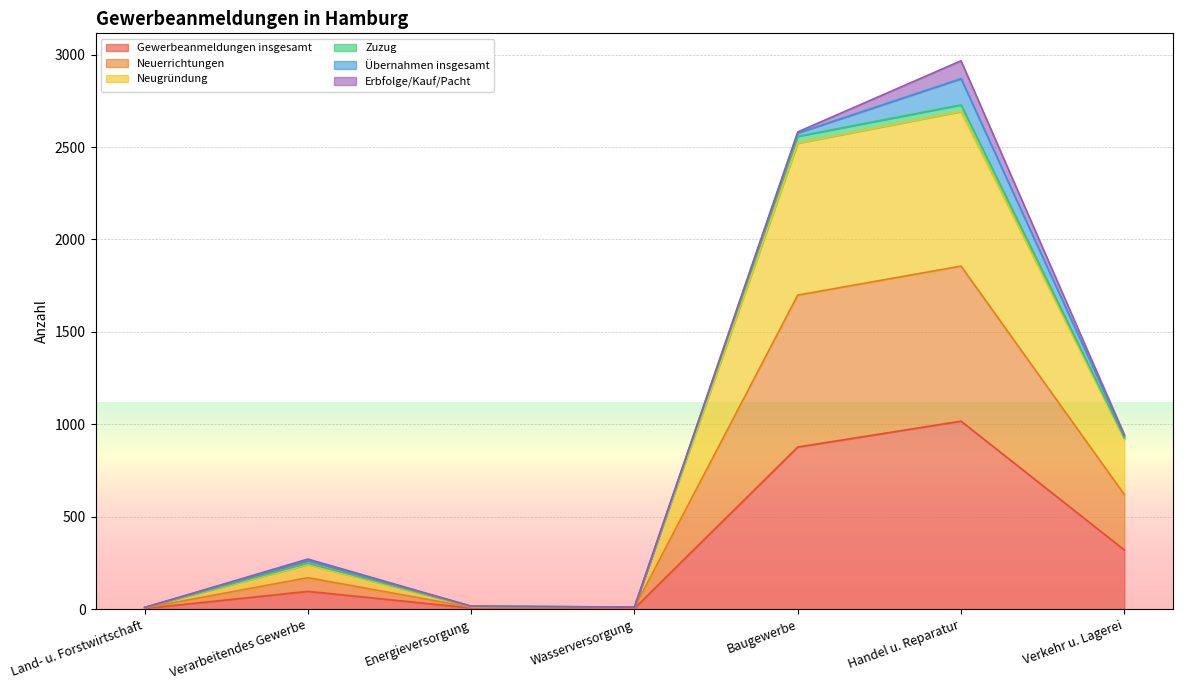

Is it true that Neugründung equals 14 at Energieversorgung?

True